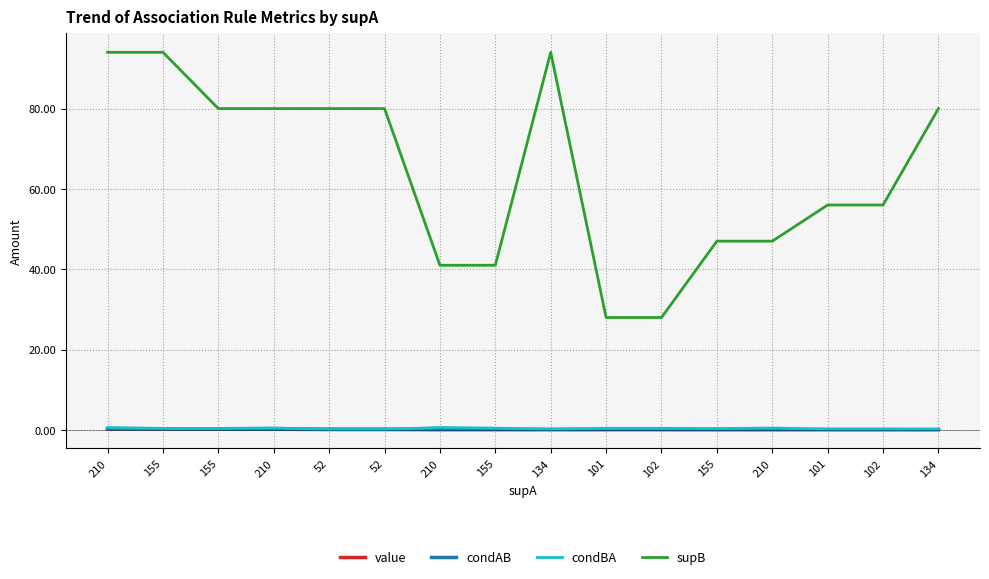

Reading left to right, extract all data points from this chart.

value: 0.3	0.2	0.2	0.2	0.1	0.1	0.1	0.1	0.1	0.1	0.1	0.1	0.1	0.1	0.1	0.1
condAB: 0.3	0.2	0.2	0.2	0.2	0.2	0.1	0.1	0.1	0.1	0.1	0.1	0.1	0.1	0.1	0.1
condBA: 0.6	0.4	0.4	0.5	0.1	0.1	0.6	0.5	0.2	0.4	0.4	0.4	0.5	0.2	0.2	0.2
supB: 94.0	94.0	80.0	80.0	80.0	80.0	41.0	41.0	94.0	28.0	28.0	47.0	47.0	56.0	56.0	80.0